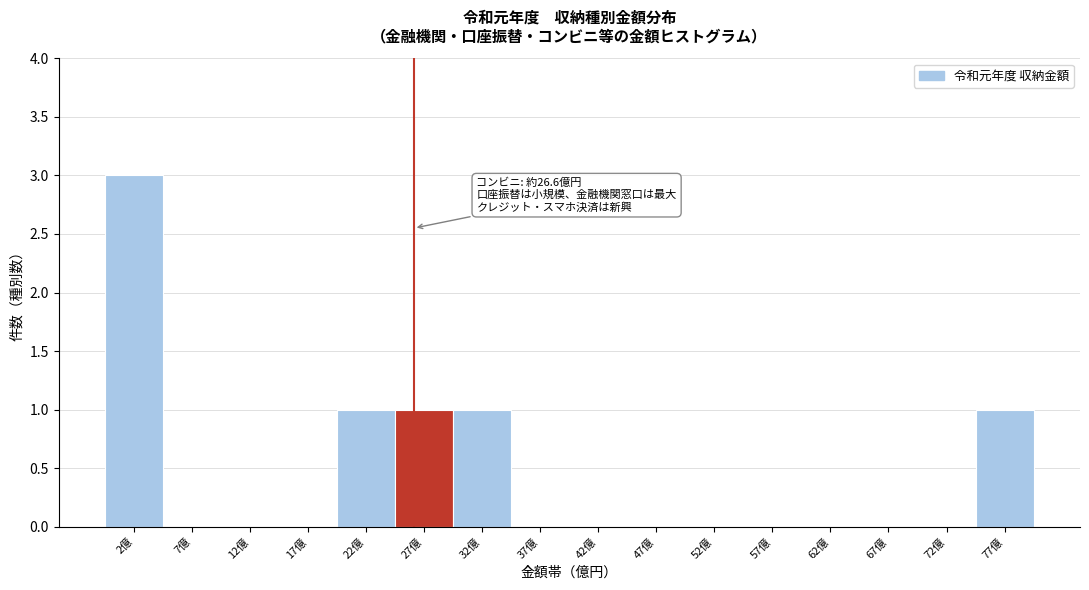

Reading left to right, transcribe all the data shown in this chart.

2億=3	7億=0	12億=0	17億=0	22億=1	27億=1	32億=1	37億=0	42億=0	47億=0	52億=0	57億=0	62億=0	67億=0	72億=0	77億=1